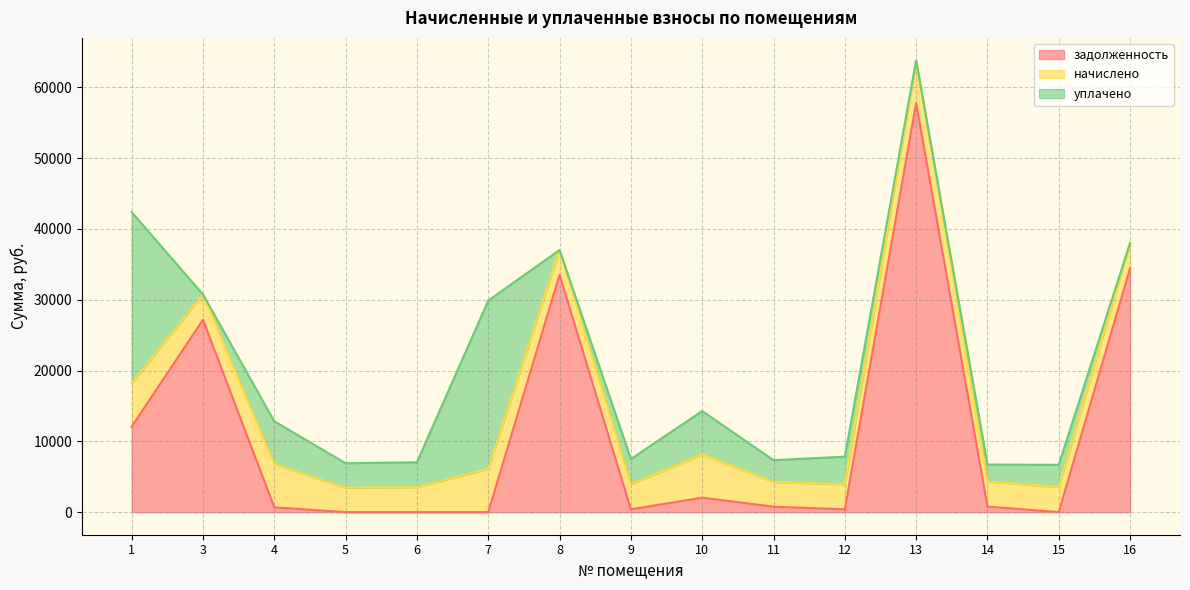

Reading left to right, what are all the values shown in this chart?

задолженность: 1=12061.4	3=27164.3	4=675.2	5=0.0	6=0.0	7=0.0	8=33535.4	9=395.2	10=2040.0	11=771.1	12=392.0	13=57785.0	14=787.2	15=0.0	16=34436.2
начислено: 1=6177.6	3=3578.4	4=6076.8	5=3456.0	6=3520.8	7=6112.8	8=3484.8	9=3556.8	10=6120.0	11=3477.6	12=3528.0	13=6004.8	14=3542.4	15=3542.4	16=3578.4
уплачено: 1=24124.8	3=0.0	4=6076.8	5=3456.0	6=3520.8	7=23768.1	8=0.0	9=3556.8	10=6120.0	11=3092.9	12=3920.0	13=0.0	14=2387.0	15=3148.8	16=0.0